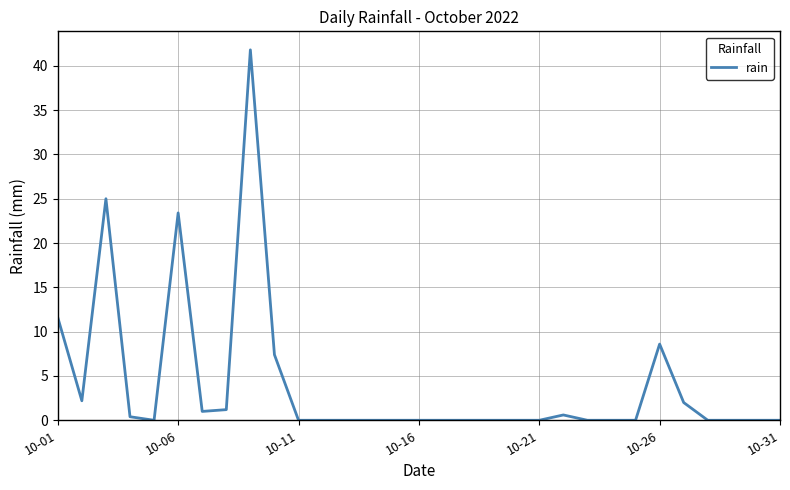

What is the greatest value displayed?

41.8